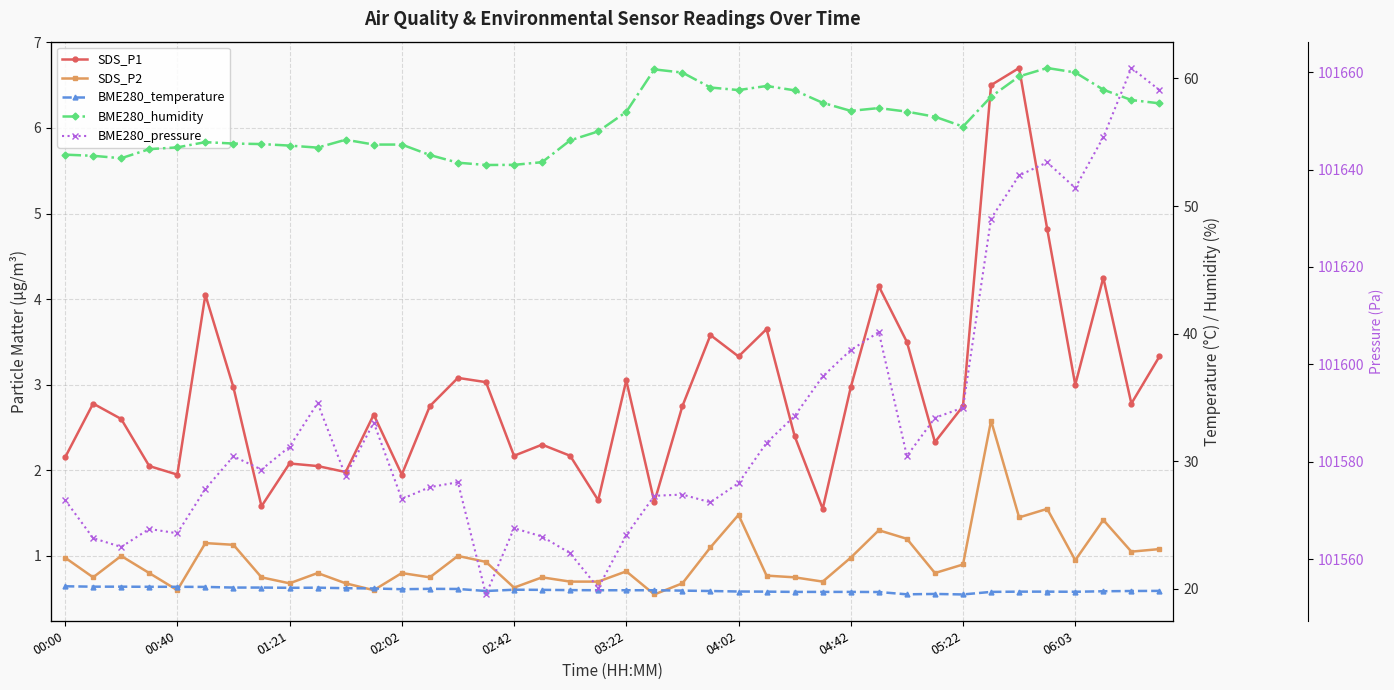

The SDS_P1 series shows 1.0 at 15. True or false?

False